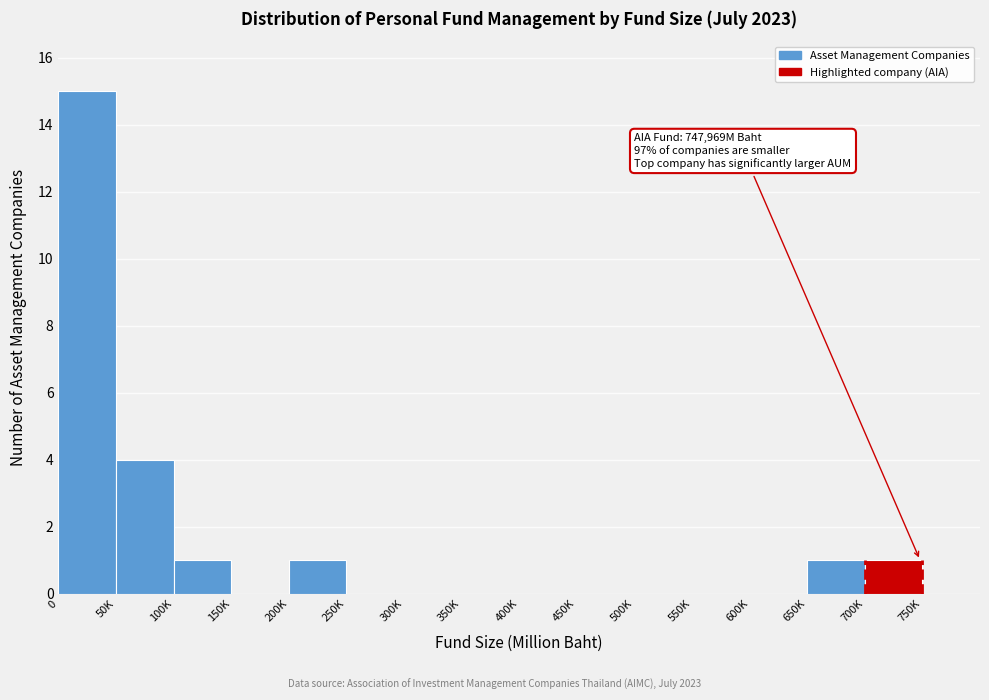

Reading left to right, list all the values displayed in this chart.

0=15	50K=4	100K=1	150K=0	200K=1	250K=0	300K=0	350K=0	400K=0	450K=0	500K=0	550K=0	600K=0	650K=1	700K=1	750K=0